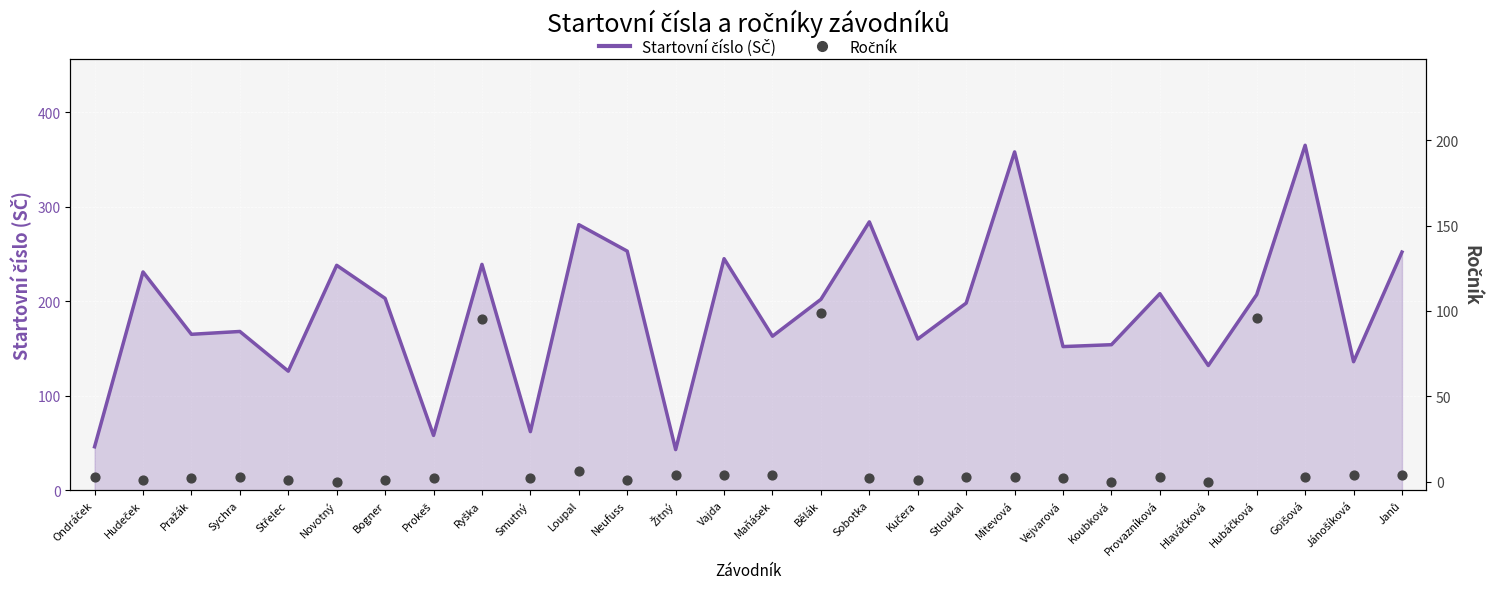

Which series has the largest total across all categories?

Startovní číslo (SČ)